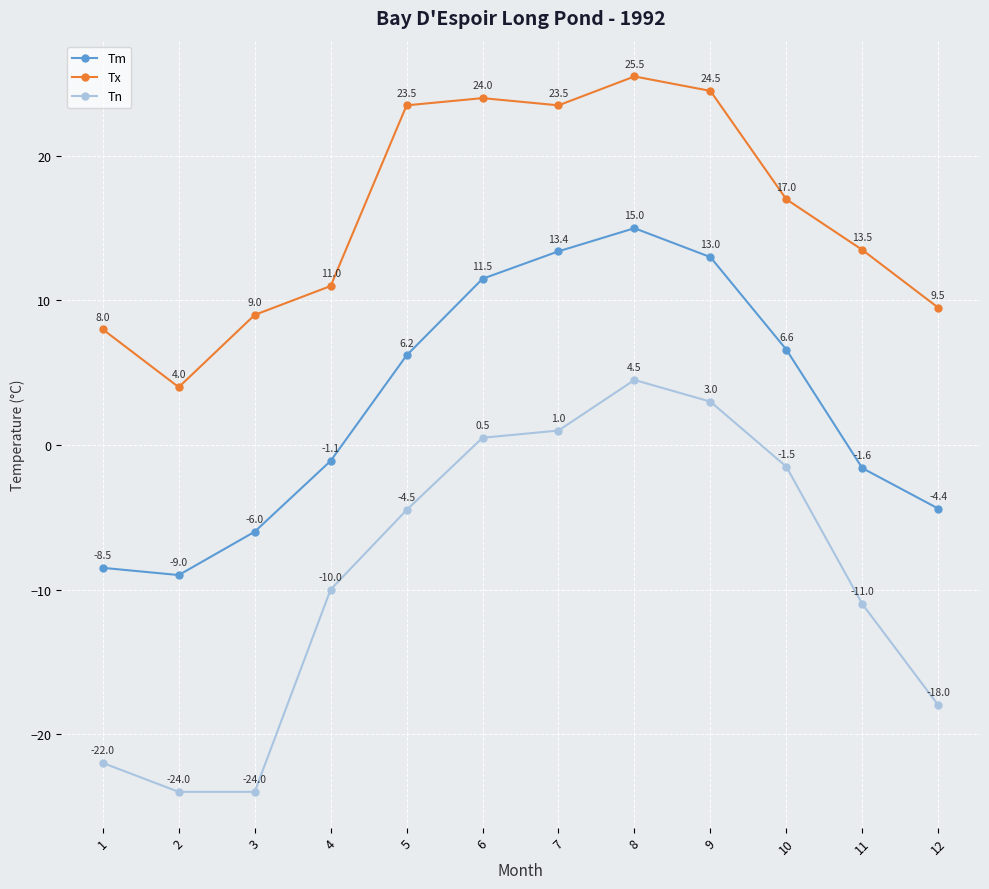

In Tx, how many points are higher than both neighbors (excluding endpoints)?

2